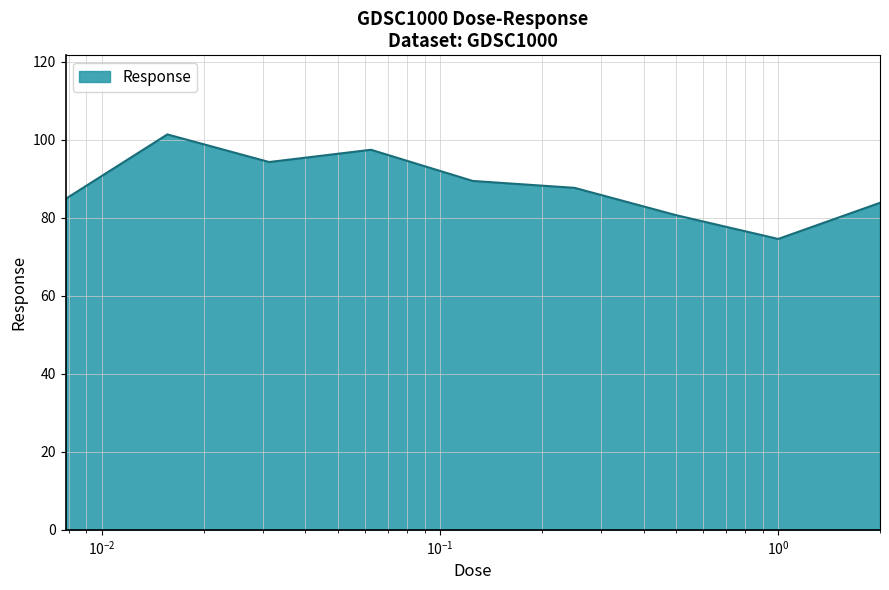

What is the difference between the maximum and minimum values?

26.8